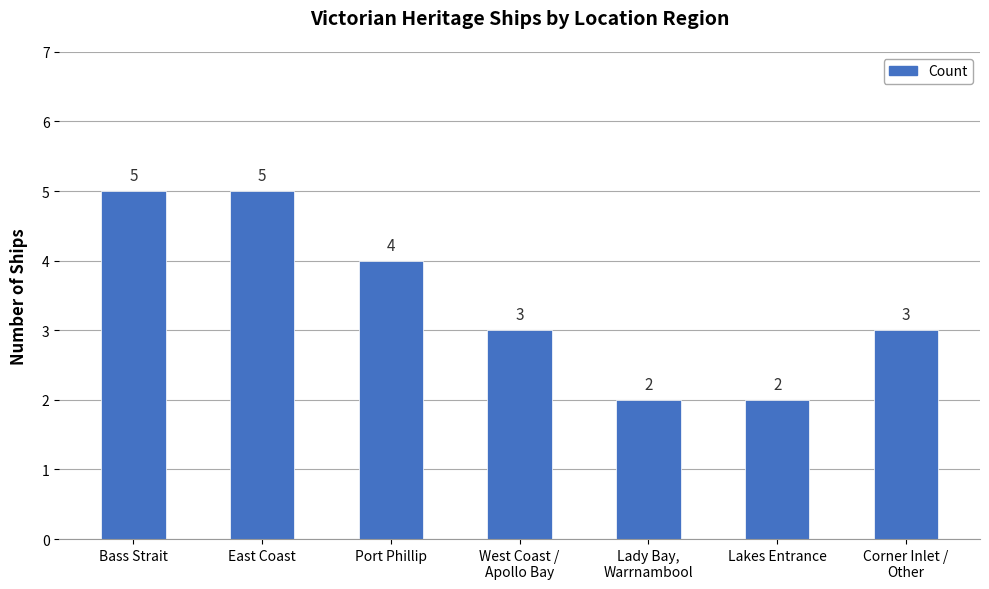

True or false: the data shows 1 at Bass Strait.

False